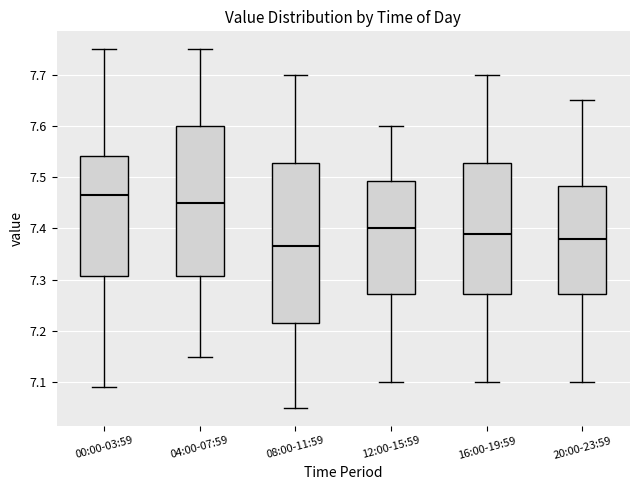

Where does the upper whisker of the box for 00:00-03:59 end on the y-axis? The values are not printed on the chart, so give them approximately, as read against the axis.

7.75